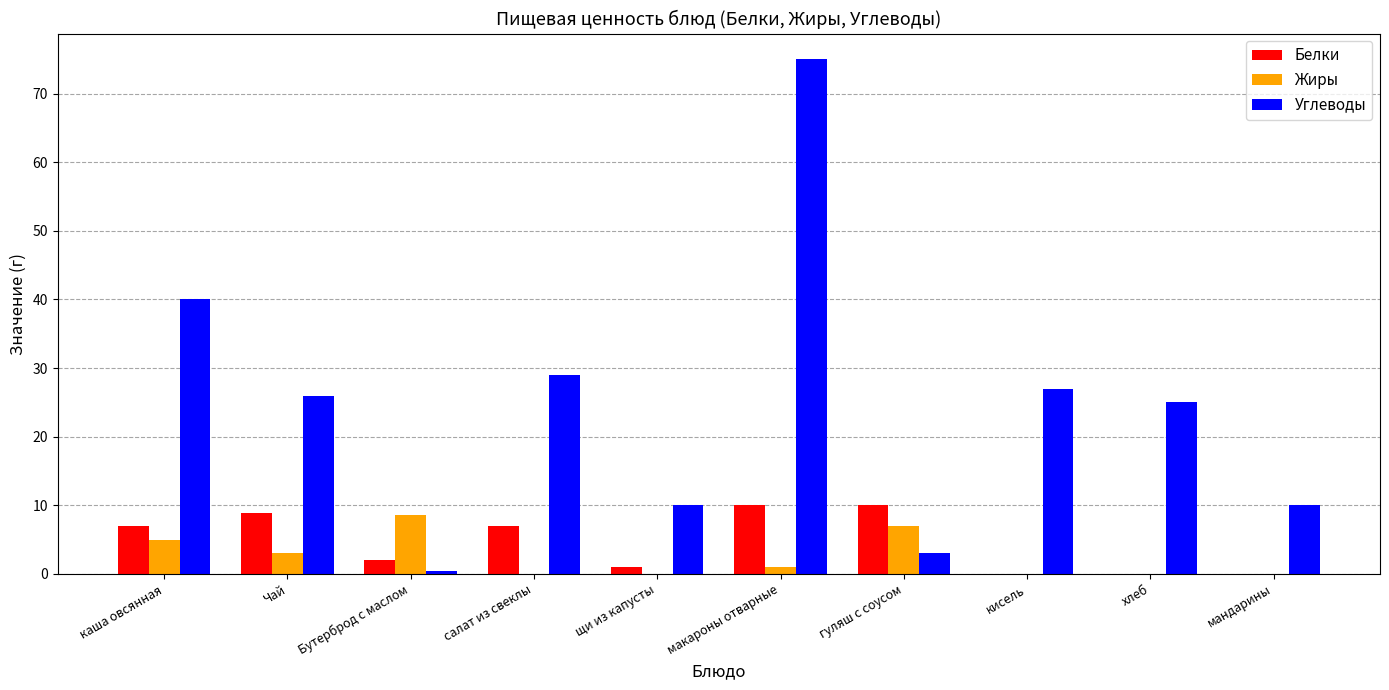

Which series changed the most between макароны отварные and мандарины?

Углеводы